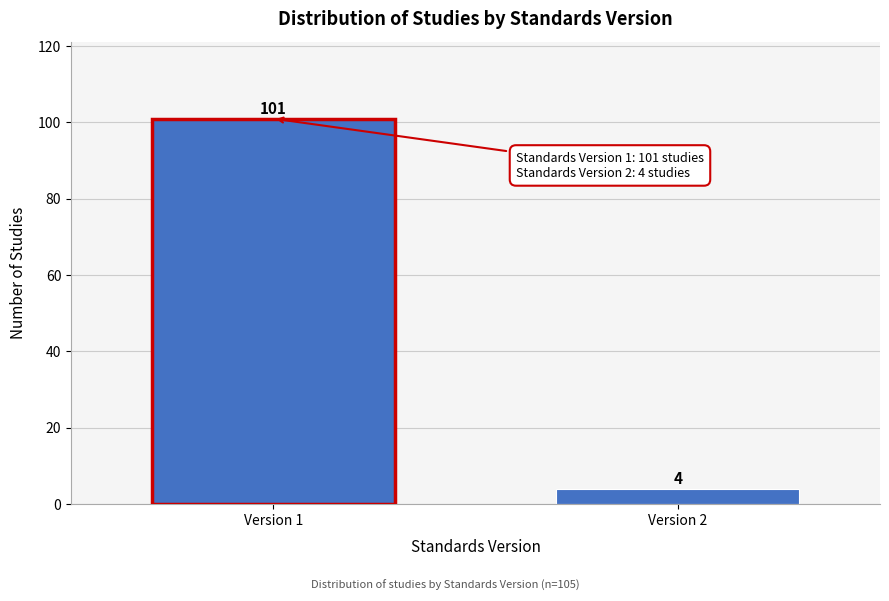

Reading left to right, list all the values displayed in this chart.

Version 1=101	Version 2=4